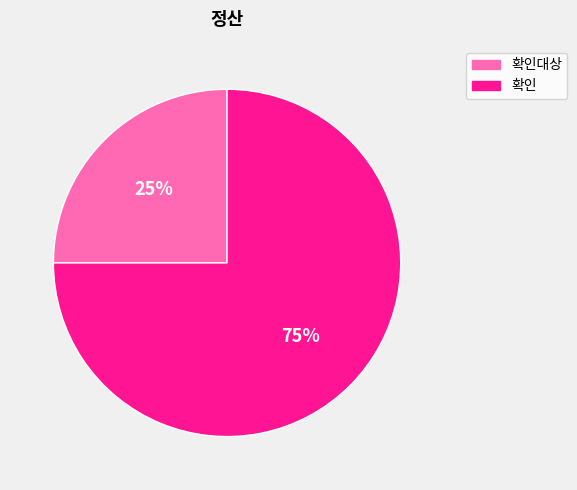

To the nearest percent, what is the difference between the largest and smallest slice percentages?

50%